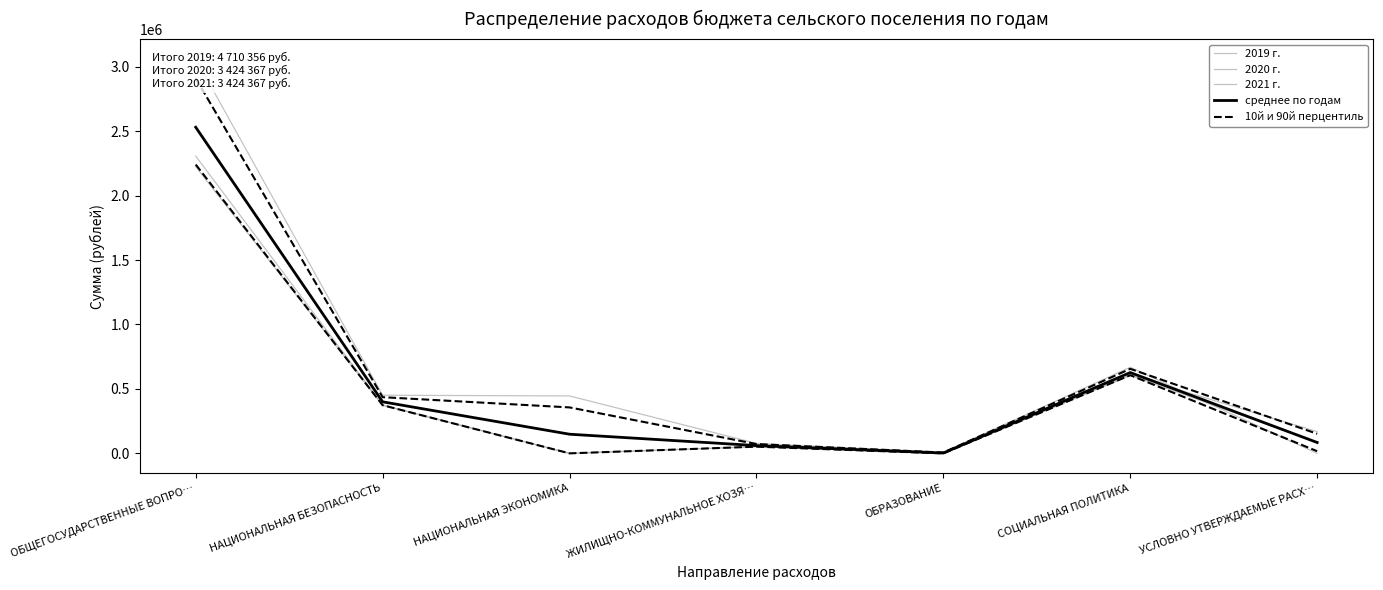

How many data points in среднее по годам are above 148546?

4